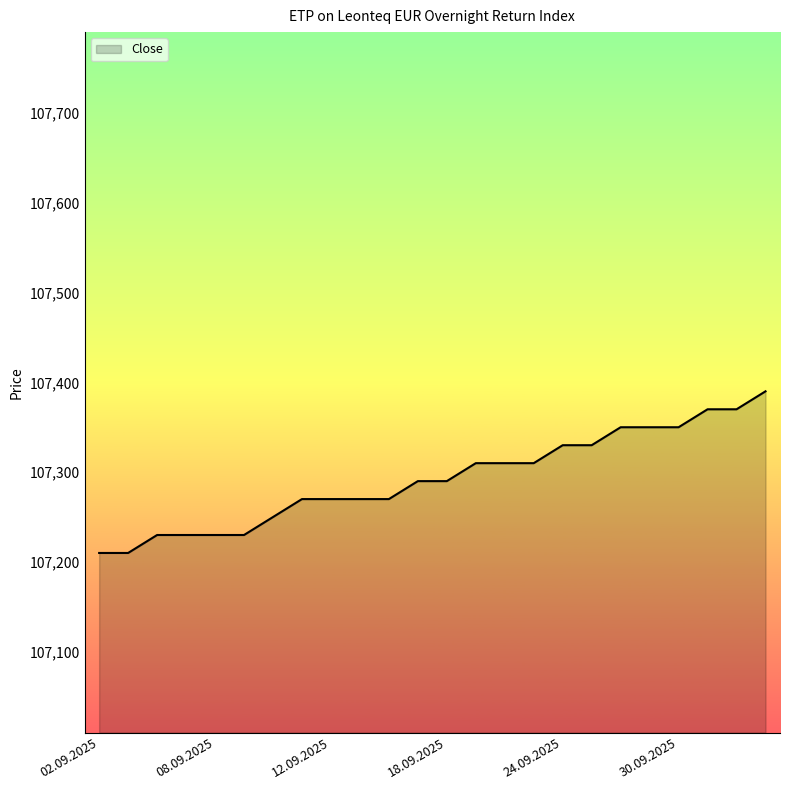

What is the smallest value displayed?

107210